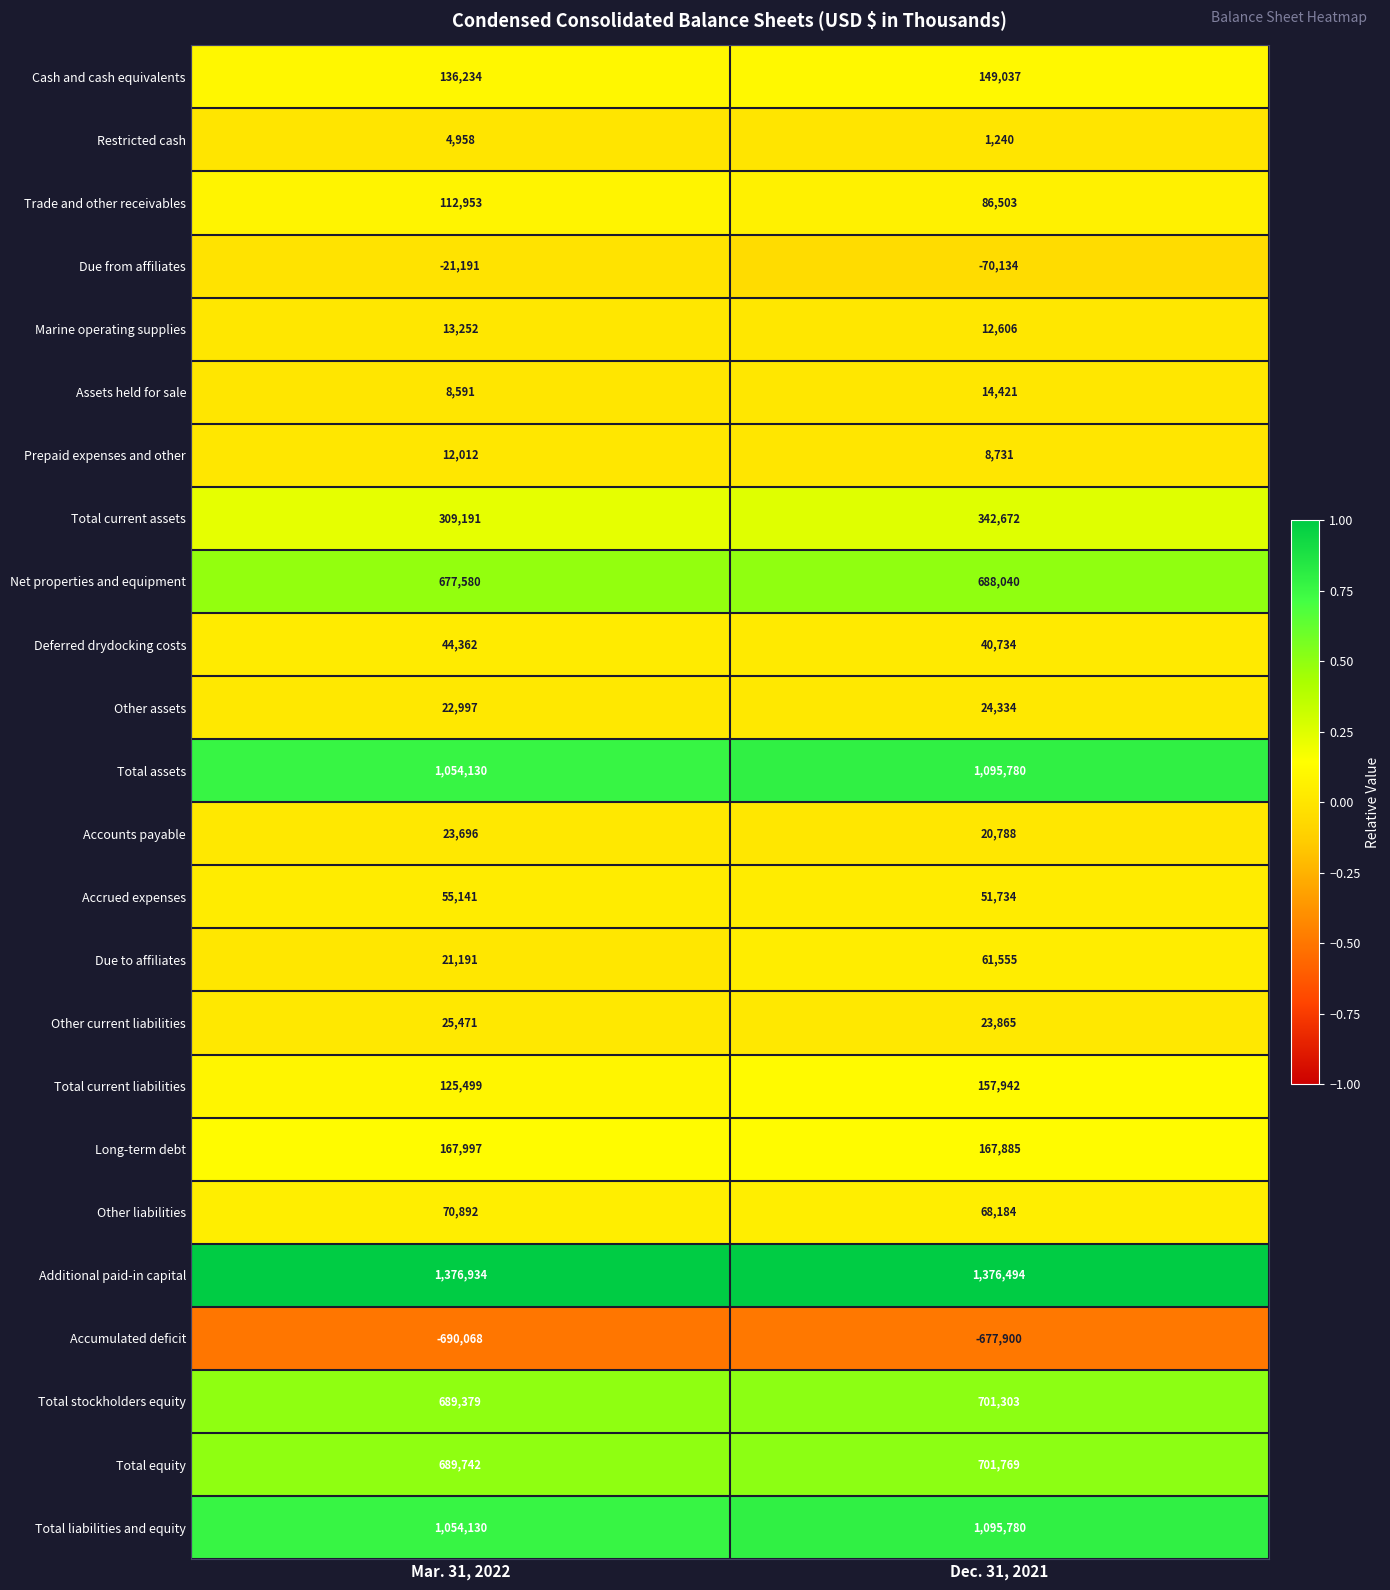

Where is Total equity nearest to the value 695755?

Mar. 31, 2022